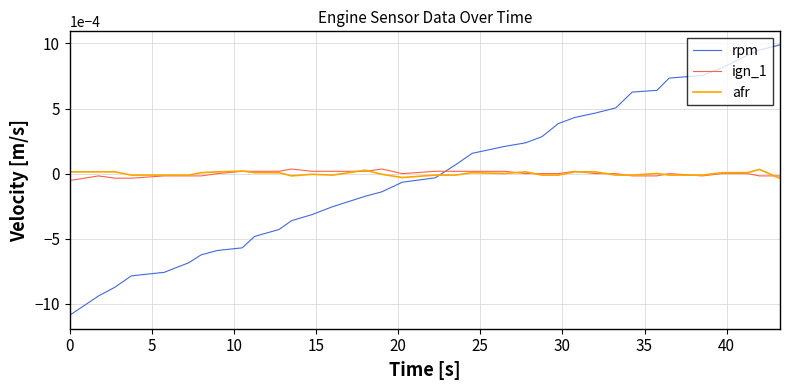

Does the chart have visible grid lines?

Yes